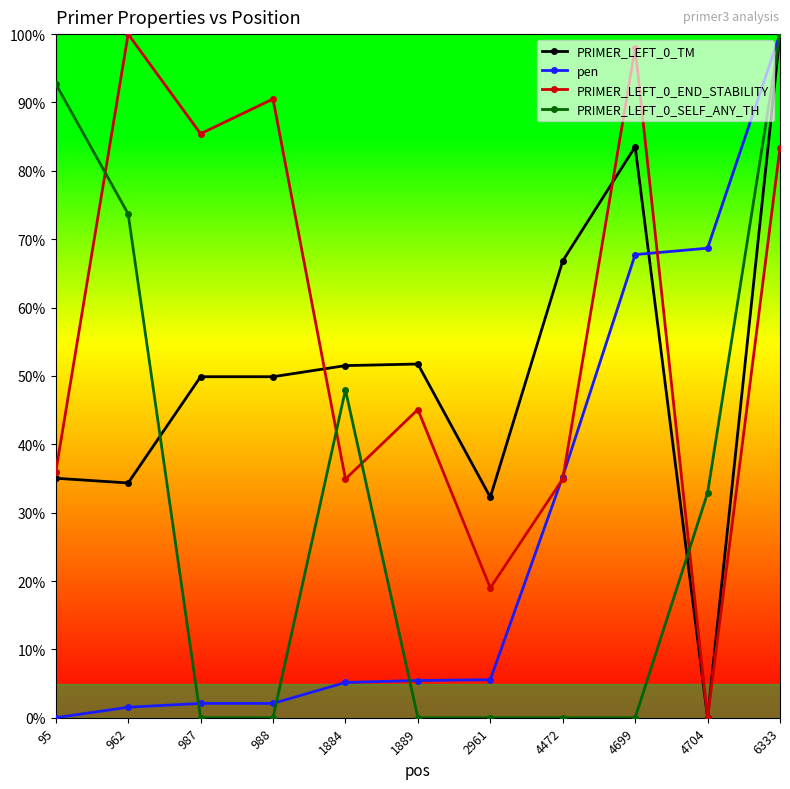

What is the highest value of the PRIMER_LEFT_0_END_STABILITY series?

100.0